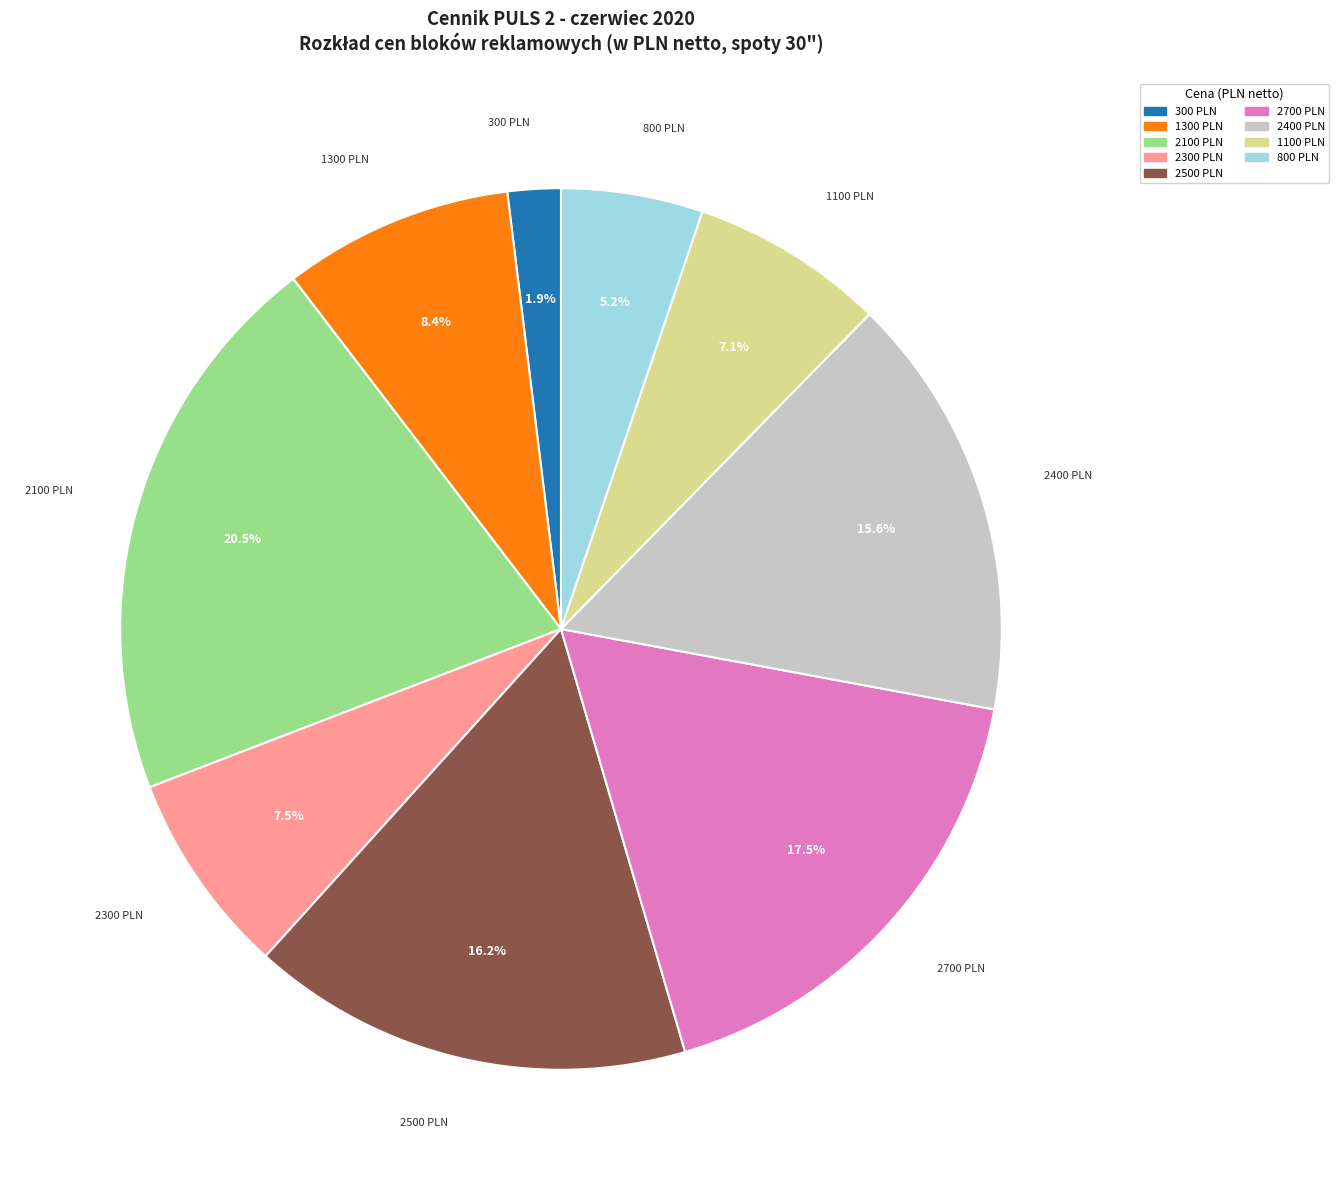

Does any single category account for the majority?

No